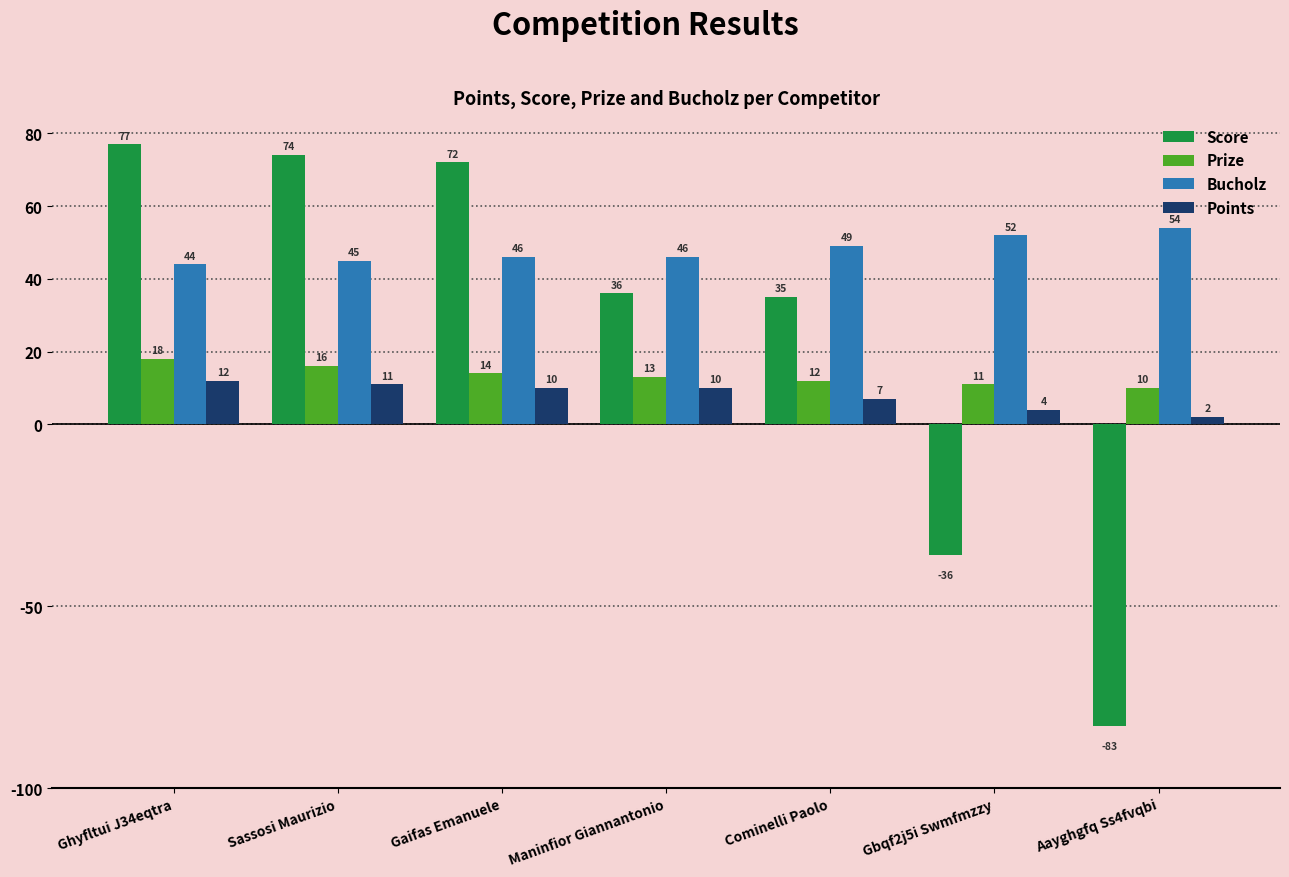

Which series has the largest total across all categories?

Bucholz